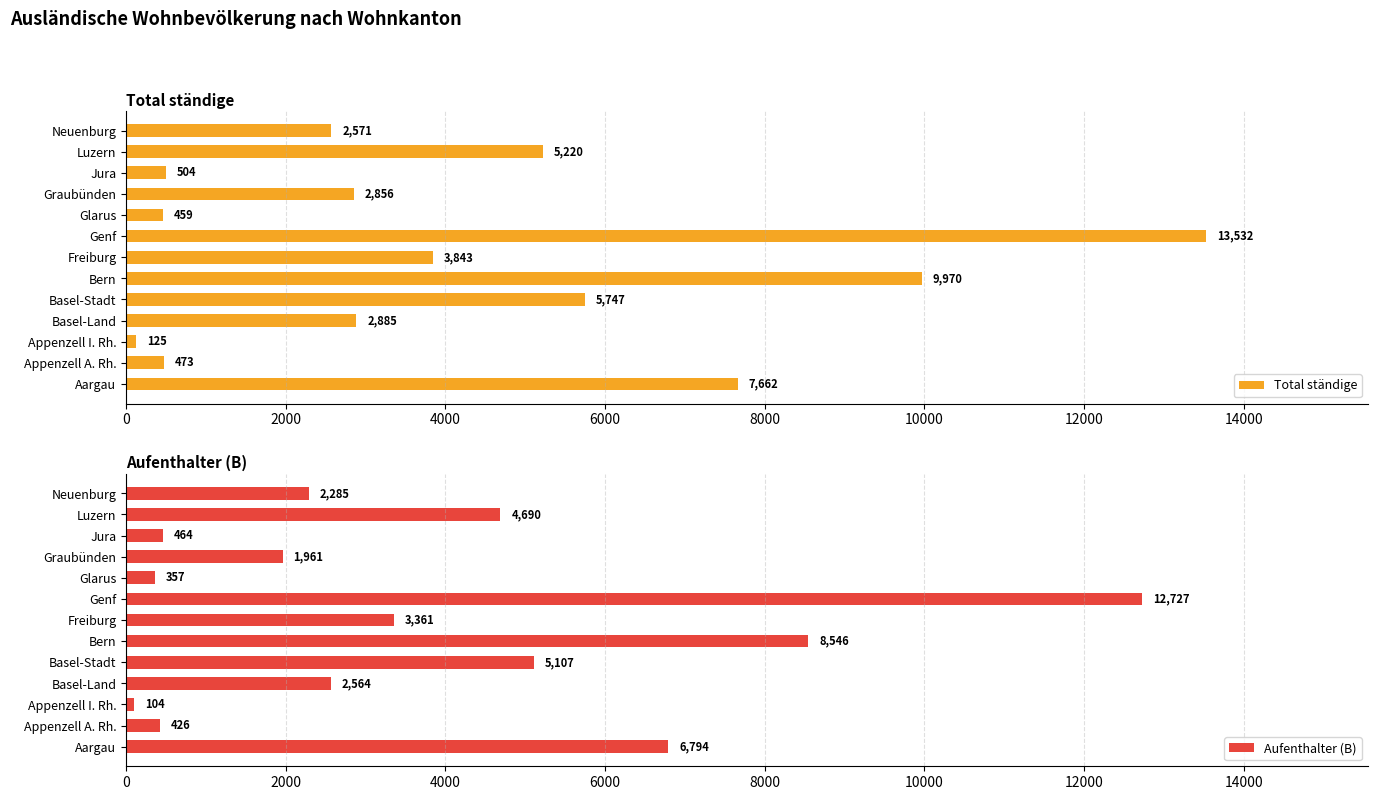

Read the Aufenthalter (B) value at Bern.

8546